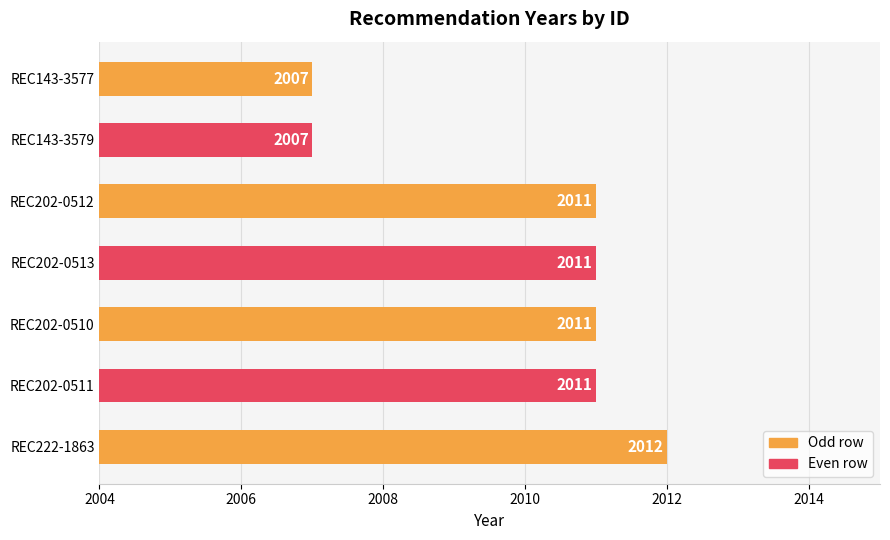

What is the minimum value shown in the chart?

2007